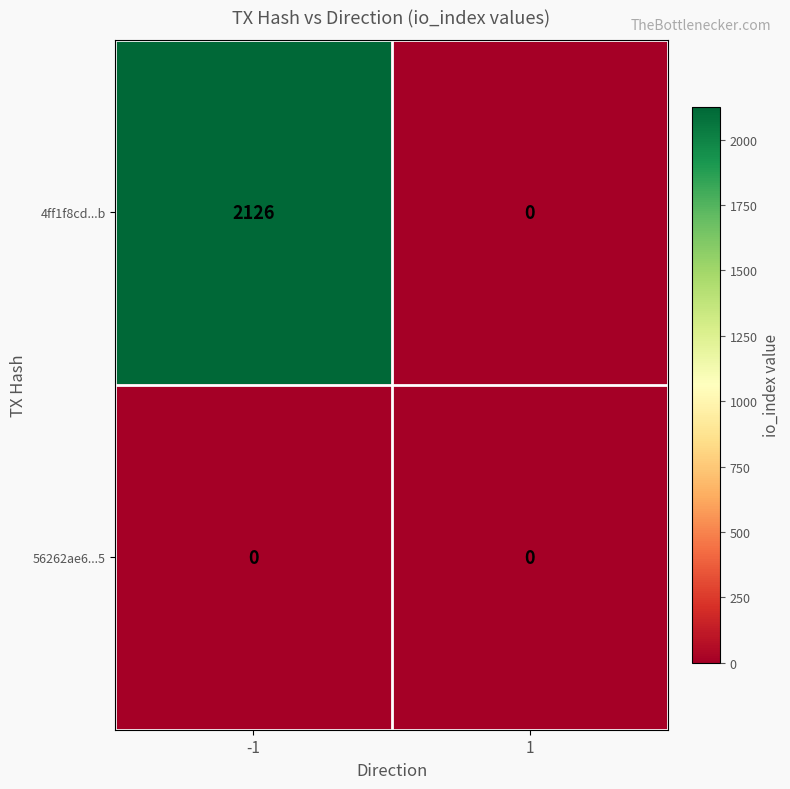

Which series has the largest total across all categories?

4ff1f8cd...b